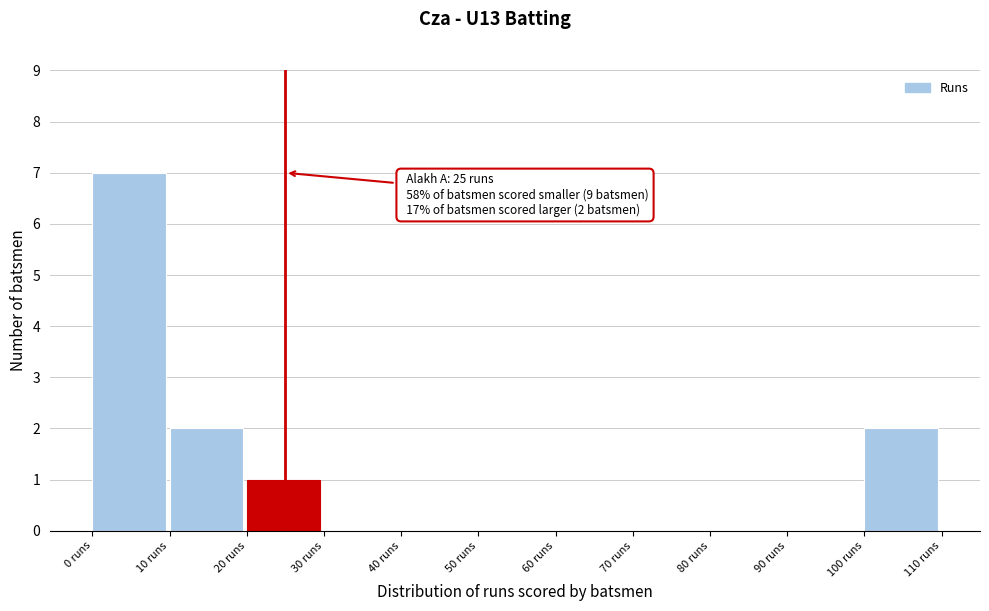

Over which range of the x-axis is the bar tallest?

0 to 10